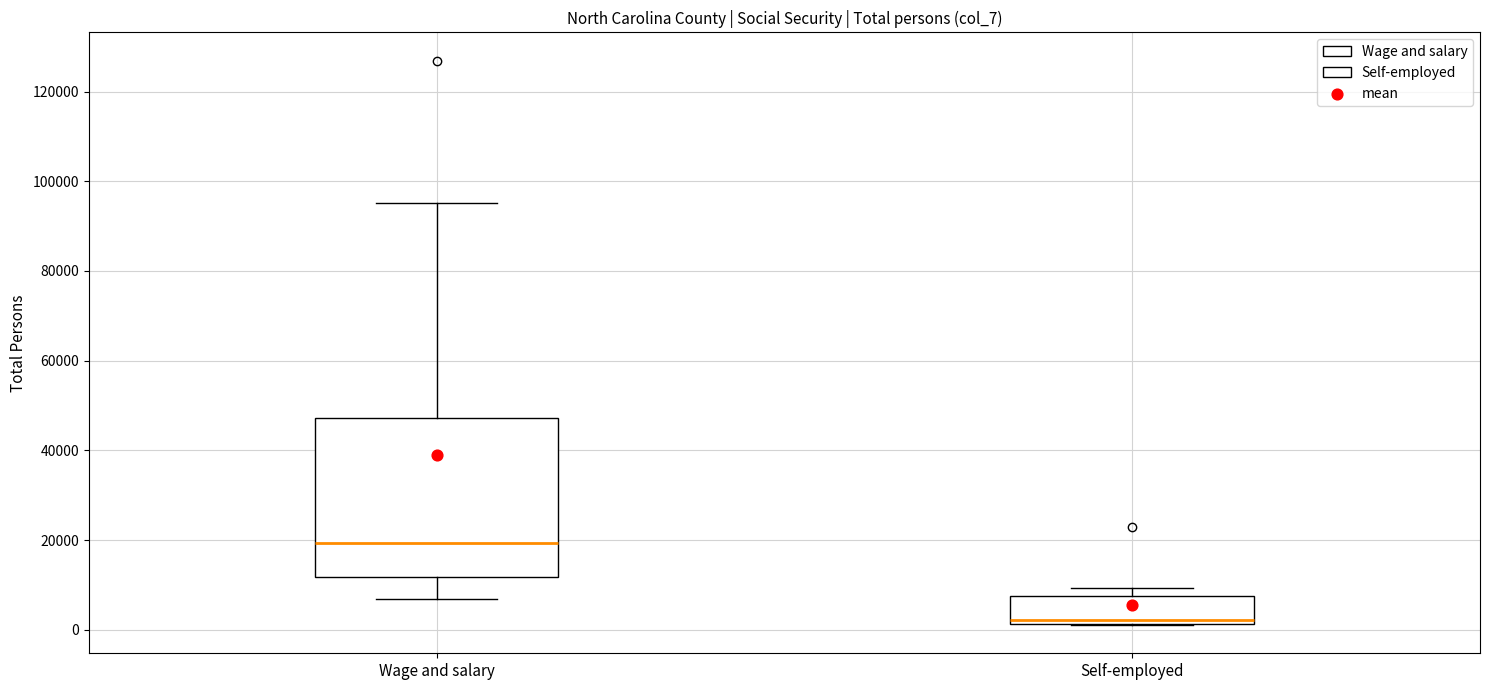

Where does the median line of the box for Wage and salary sit on the y-axis? The values are not printed on the chart, so give them approximately, as read against the axis.

20000